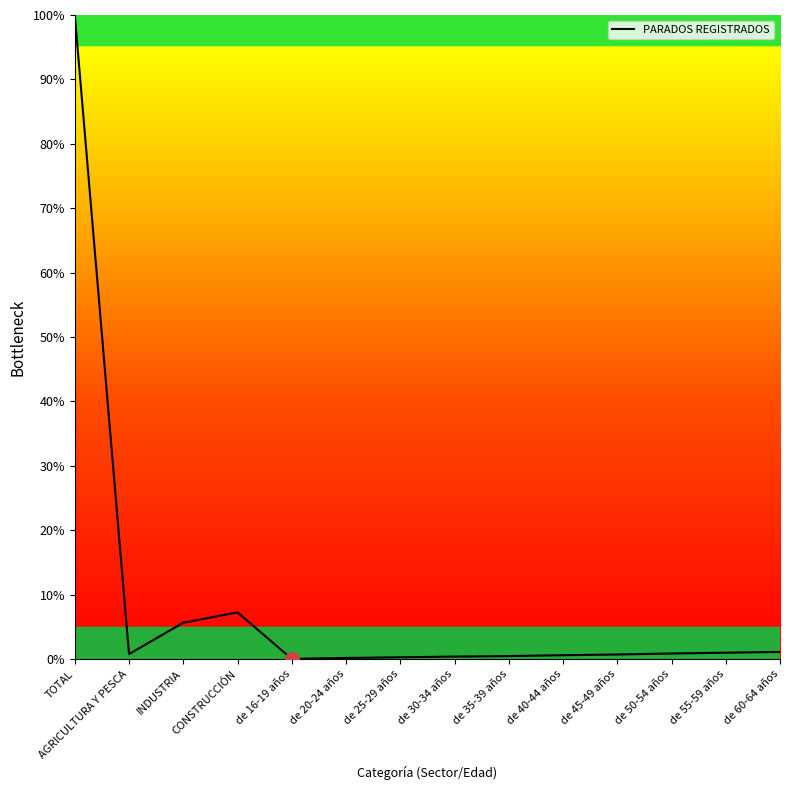

What position from the right is TOTAL?

14